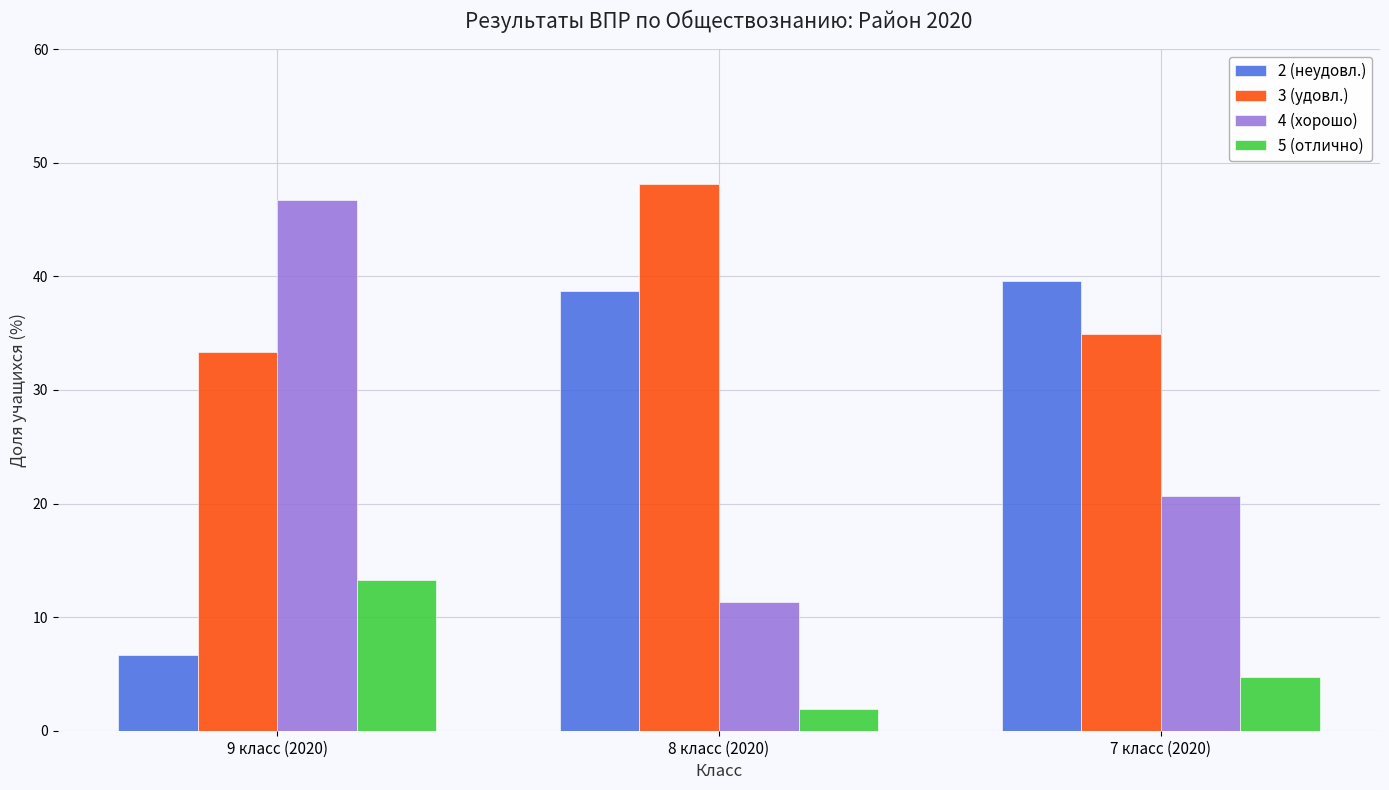

What is the value of the 3 (удовл.) bar at the 3rd from the left?

34.9